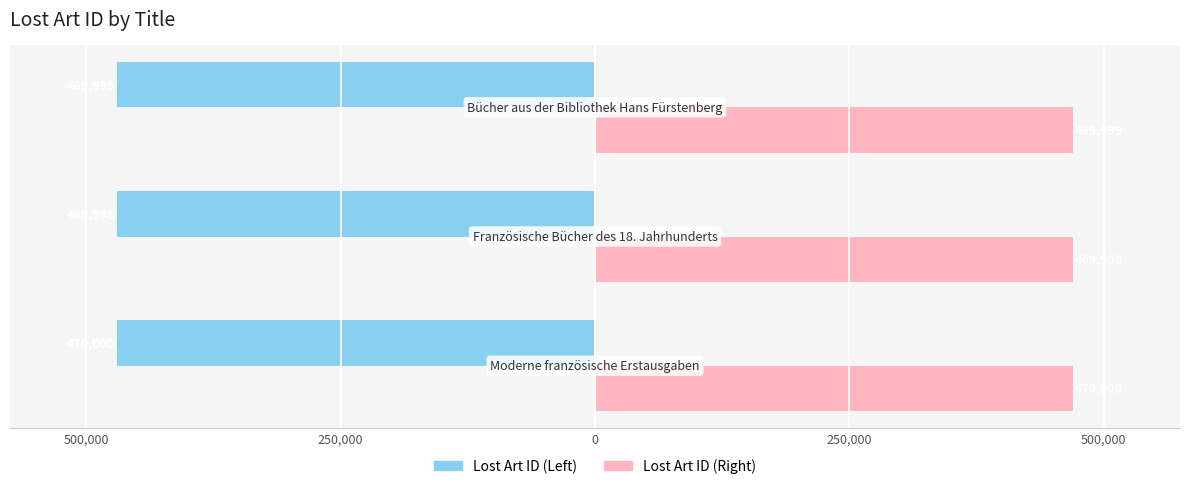

What are all the series names shown in the legend?

Lost Art ID (Left), Lost Art ID (Right)